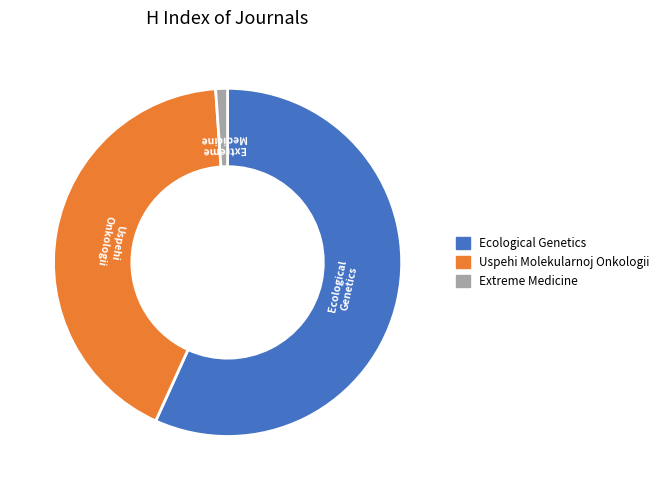

Does Ecological Genetics represent more than half of the total?

Yes